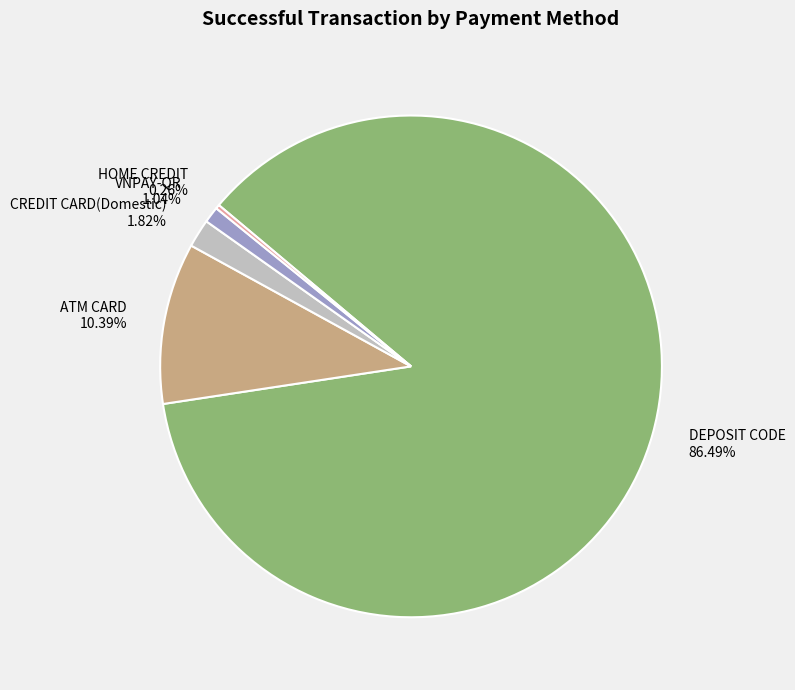

Which category has the biggest portion of the pie?

DEPOSIT CODE